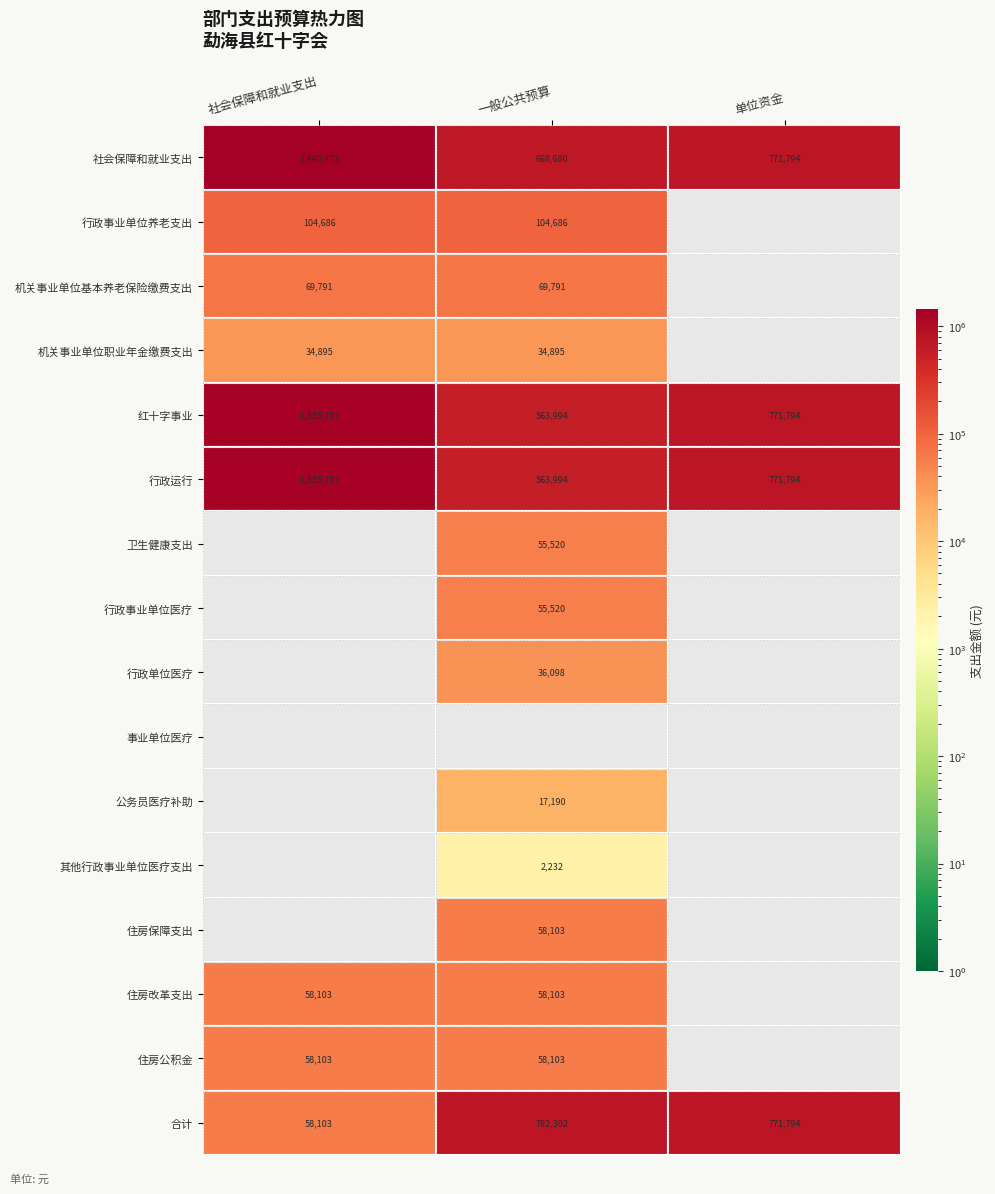

What is the approximate value of 一般公共预算 at 行政单位医疗?

36098.1